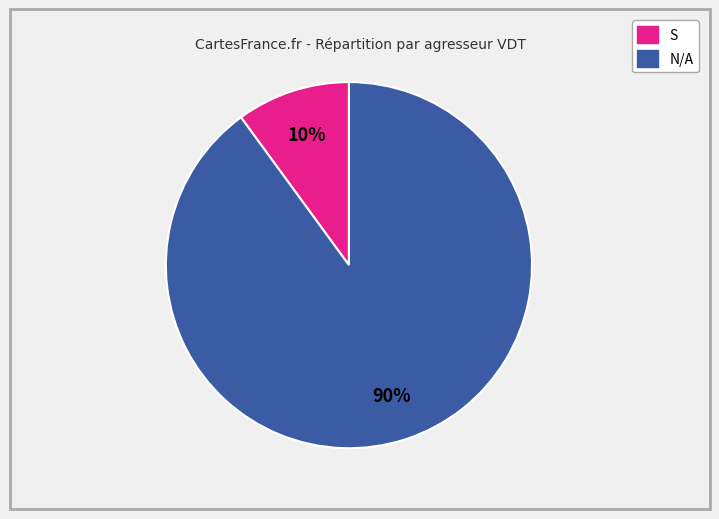

Count the number of slices in the pie.

2